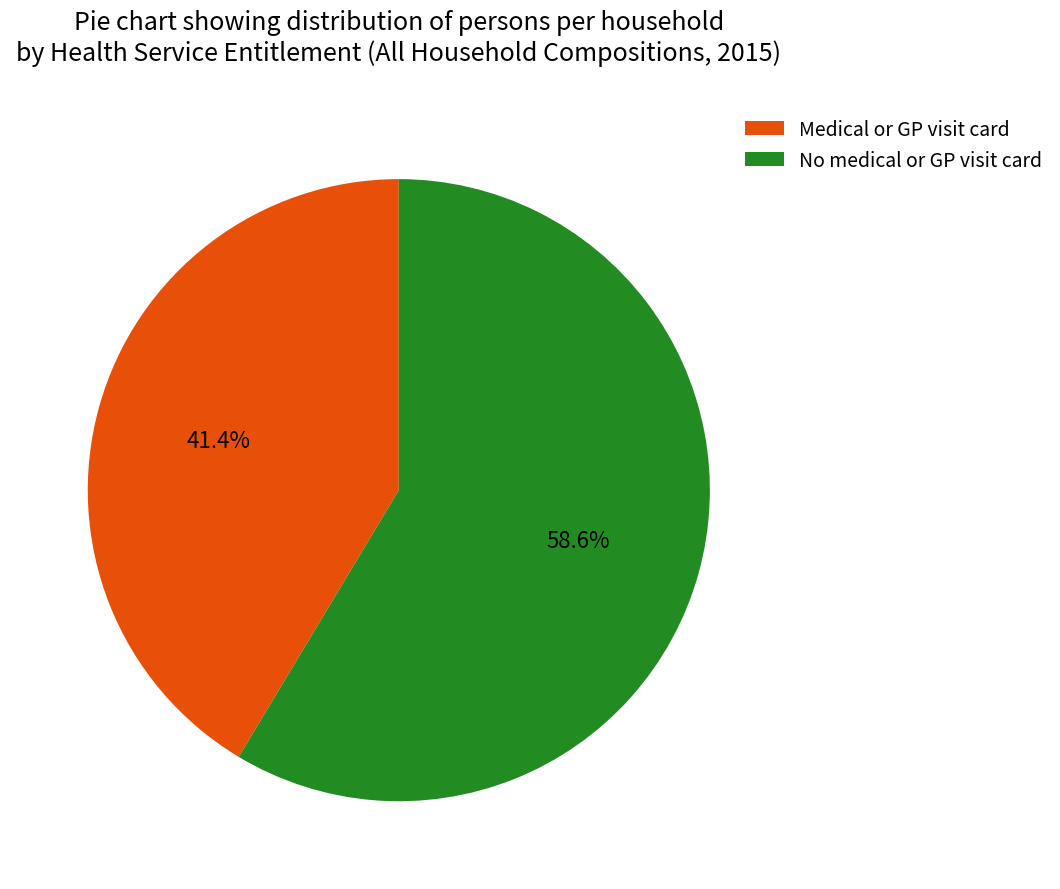

What is the majority slice?

No medical or GP visit card